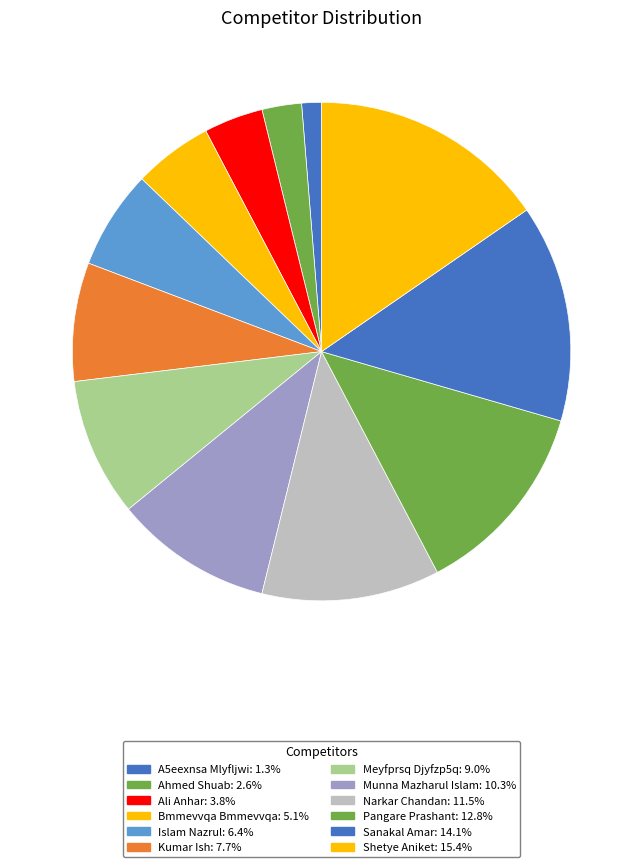

Count the number of slices in the pie.

12